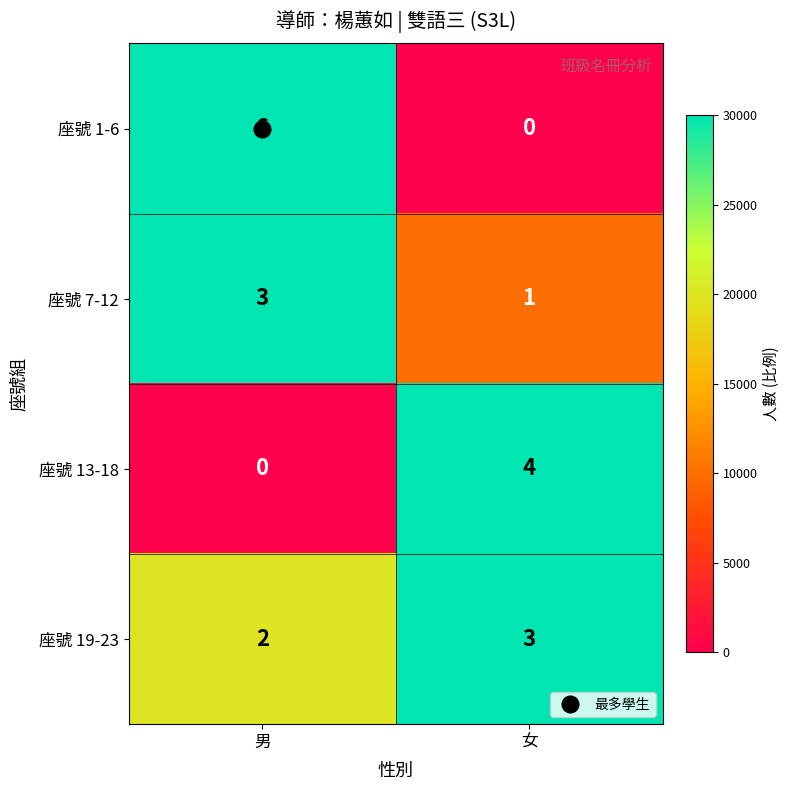

What is the total value across all series at 男?

11